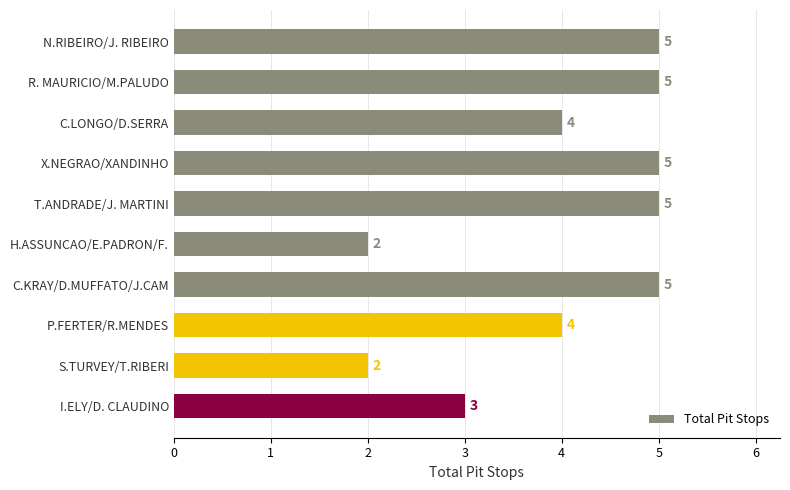

What is the minimum value shown in the chart?

2